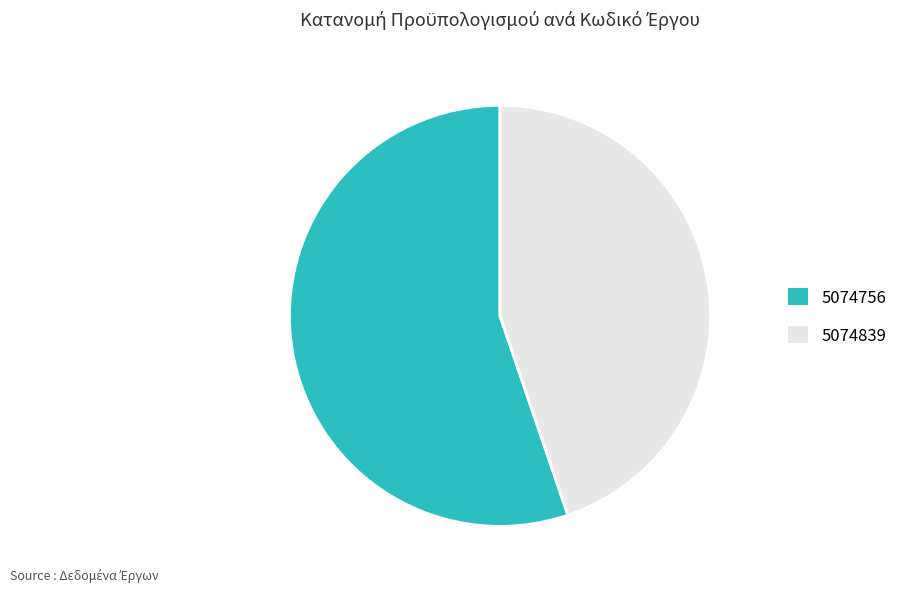

Is it true that 5074839 is 59% of the pie?

False